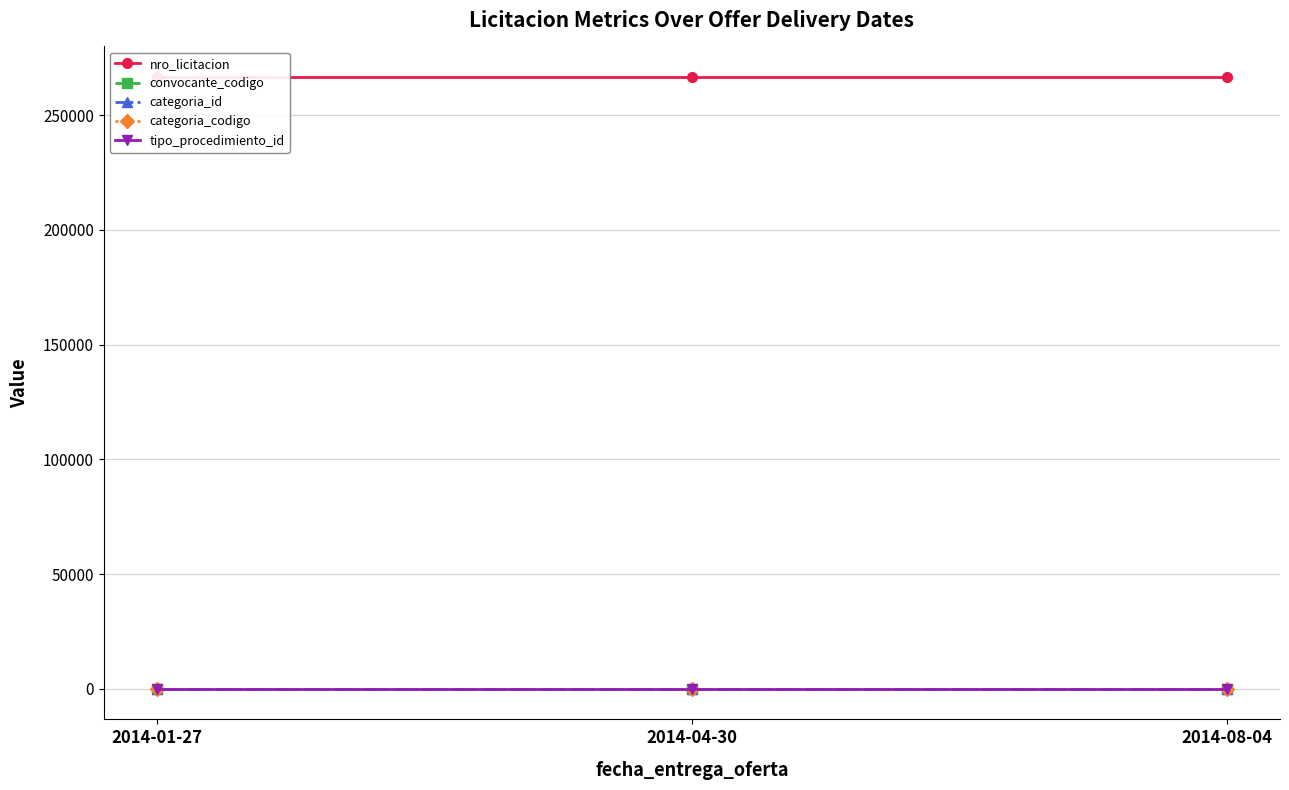

Reading left to right, transcribe all the data shown in this chart.

nro_licitacion: 2014-01-27=266587	2014-04-30=266587	2014-08-04=266587
convocante_codigo: 2014-01-27=25	2014-04-30=25	2014-08-04=25
categoria_id: 2014-01-27=17	2014-04-30=17	2014-08-04=17
categoria_codigo: 2014-01-27=1	2014-04-30=1	2014-08-04=1
tipo_procedimiento_id: 2014-01-27=1	2014-04-30=1	2014-08-04=1